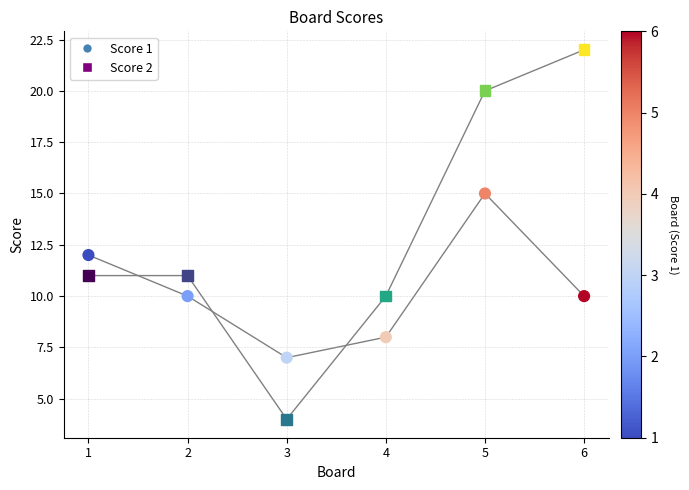

What are all the series names shown in the legend?

Score 1, Score 2